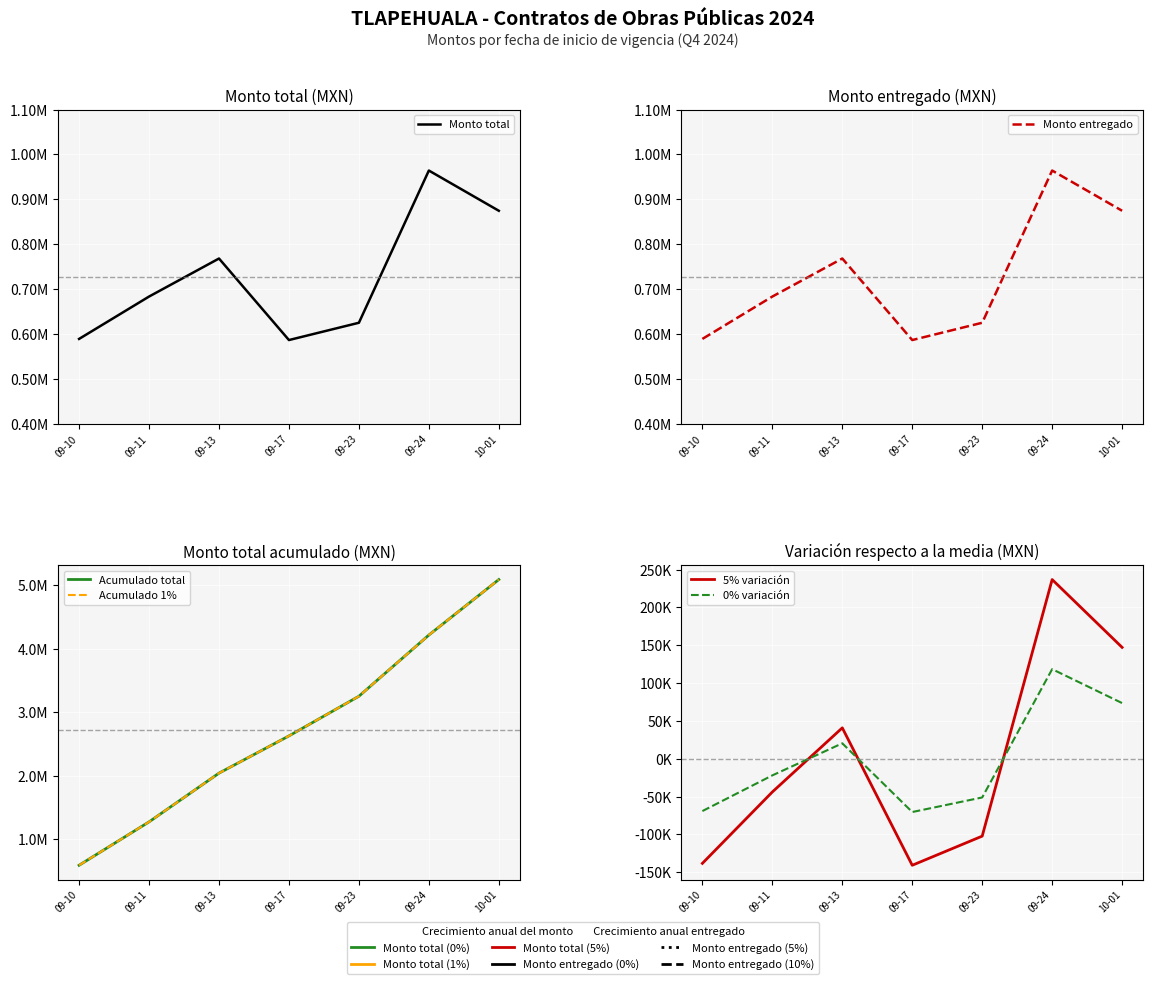

Is the value of Monto total at 09-24 greater than the value of 0% variación at 10-01?

Yes